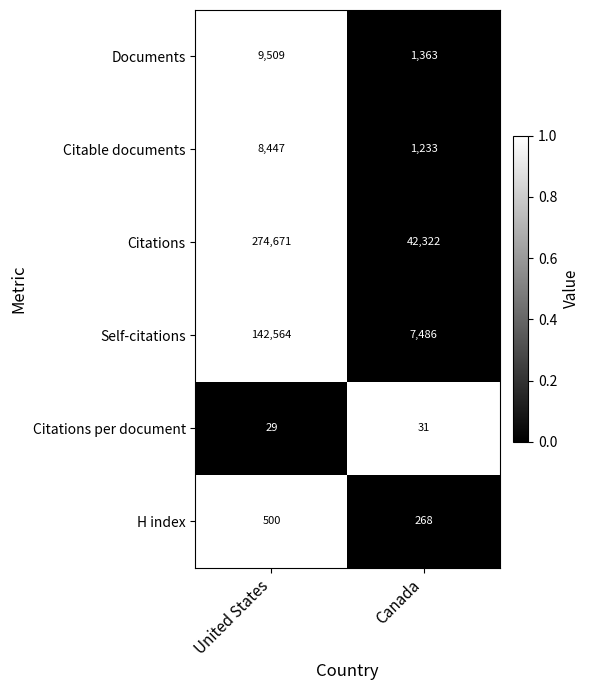

Reading left to right, extract all data points from this chart.

Documents: United States=9509	Canada=1363
Citable documents: United States=8447	Canada=1233
Citations: United States=274671	Canada=42322
Self-citations: United States=142564	Canada=7486
Citations per document: United States=29	Canada=31
H index: United States=500	Canada=268